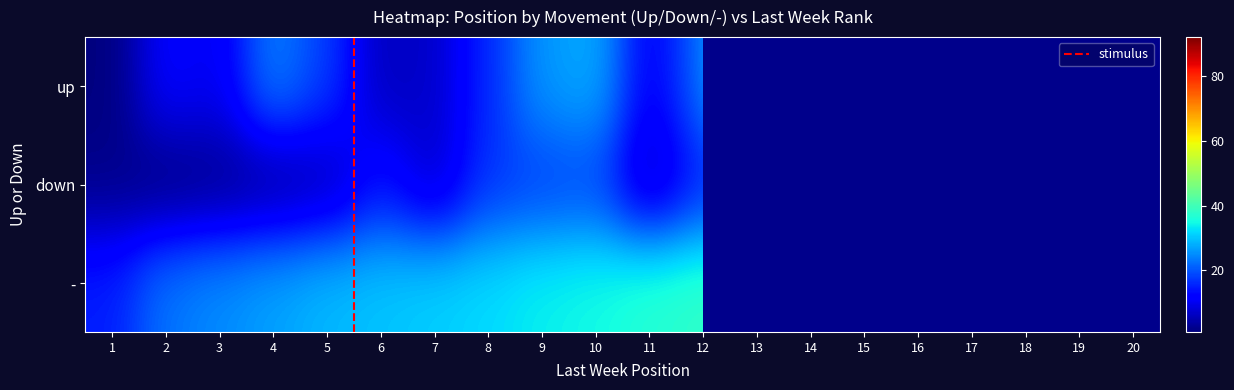

At 15, list the series in order from smallest to largest.

down, -, up